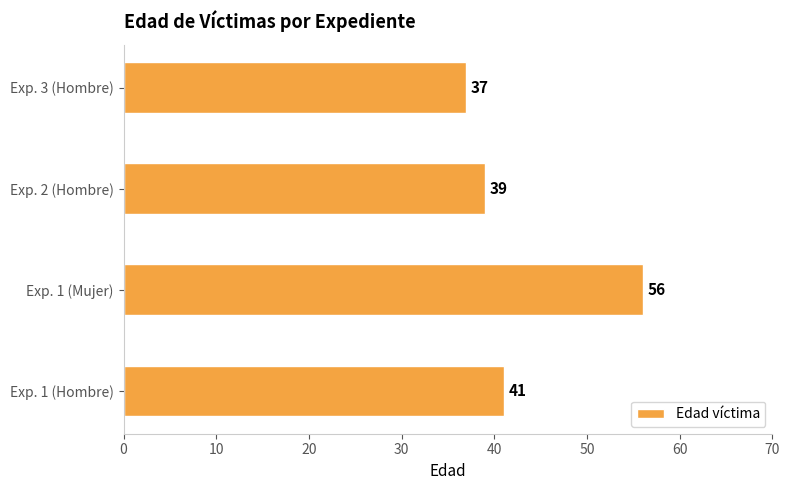

Approximately how many times larger is the value at Exp. 3 (Hombre) compared to Exp. 2 (Hombre)?

0.9